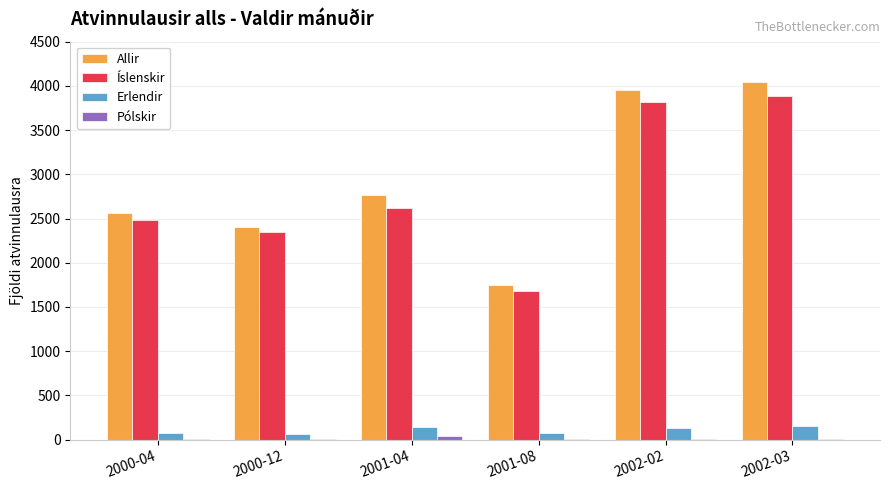

The value of Allir at 2000-04 is 3339. True or false?

False